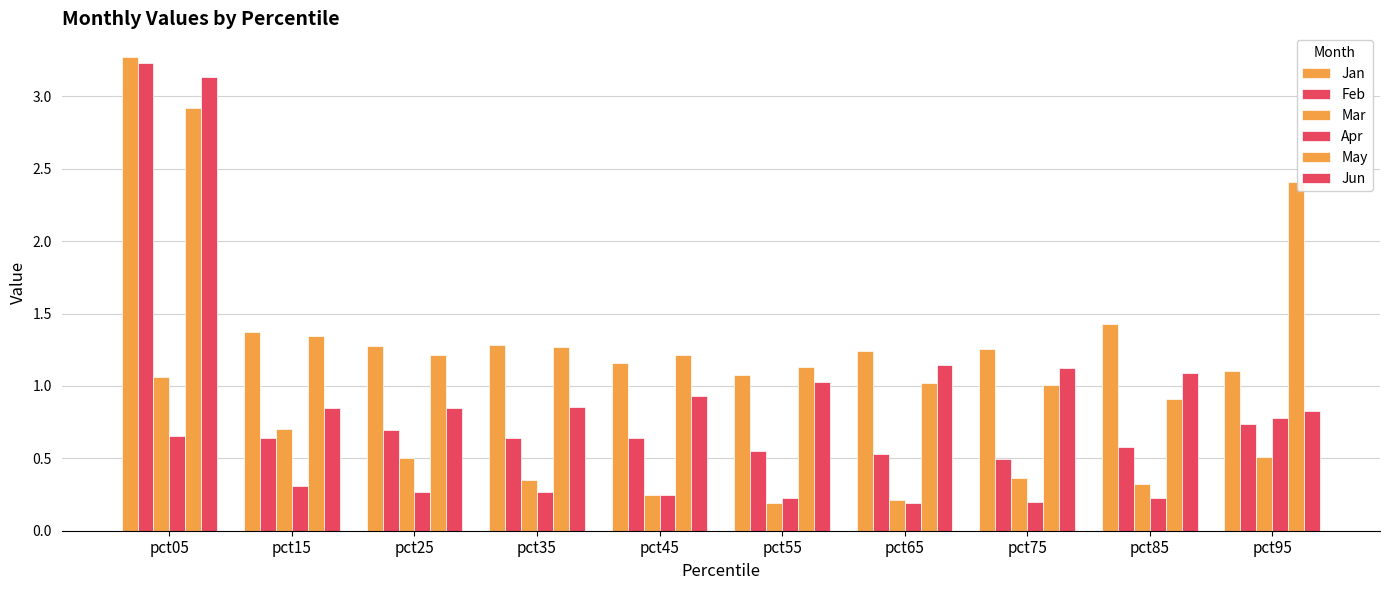

What is the minimum value shown in the chart?

0.2